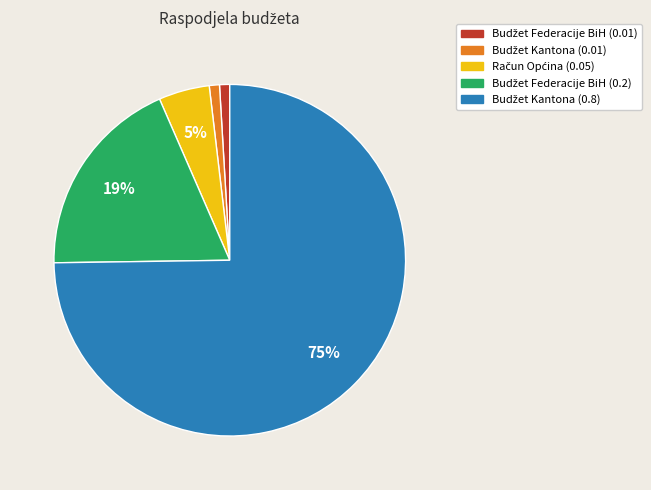

To the nearest percent, what is the average slice percentage?

20%